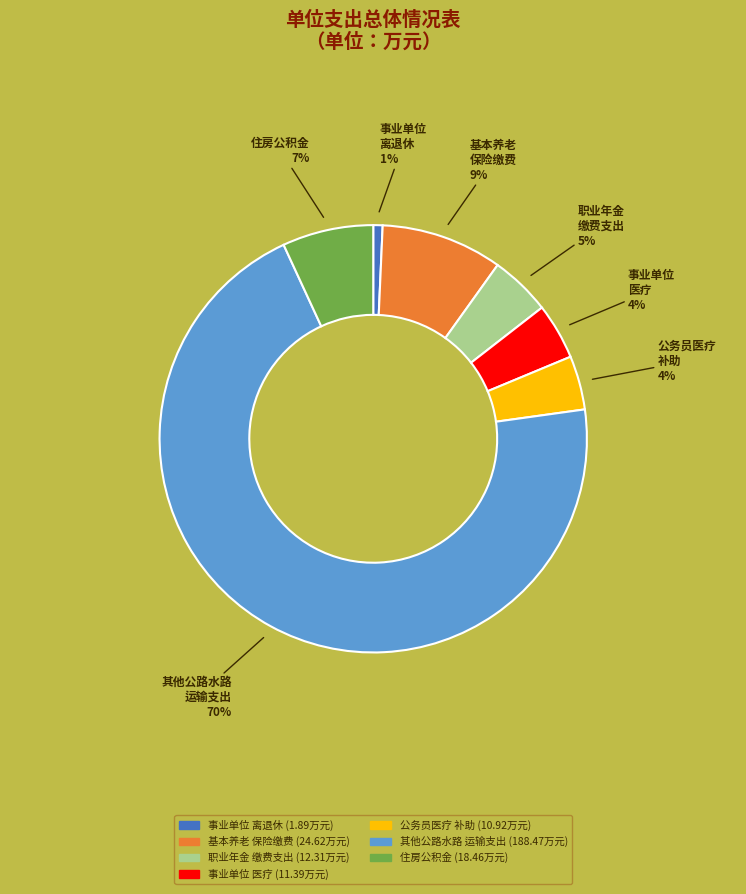

To the nearest percent, what is the average slice percentage?

14%